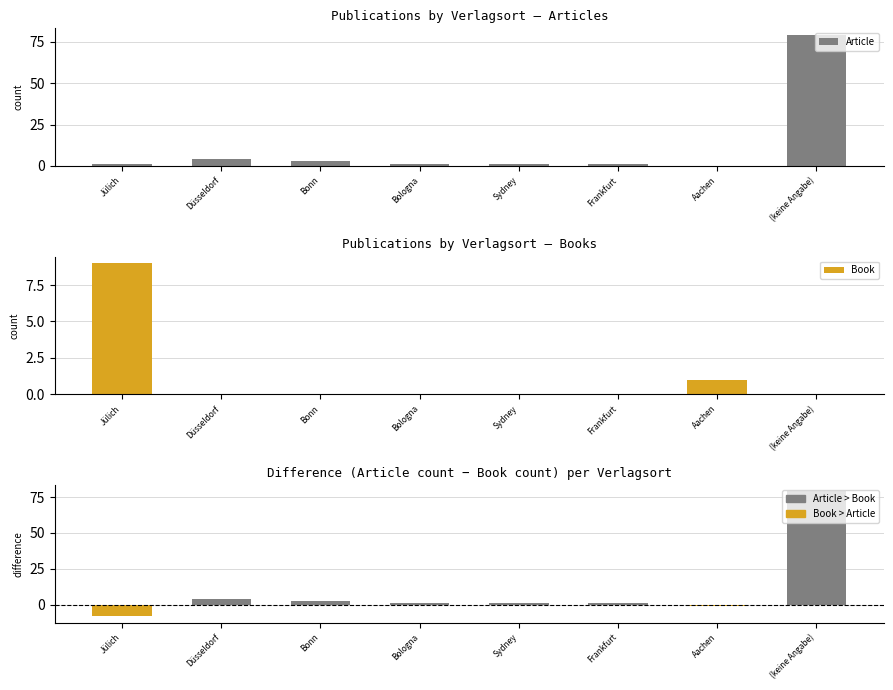

Reading right to left, extract all data points from this chart.

Article: 79	0	1	1	1	3	4	1
Book: 0	1	0	0	0	0	0	9
Article − Book: 79	-1	1	1	1	3	4	-8